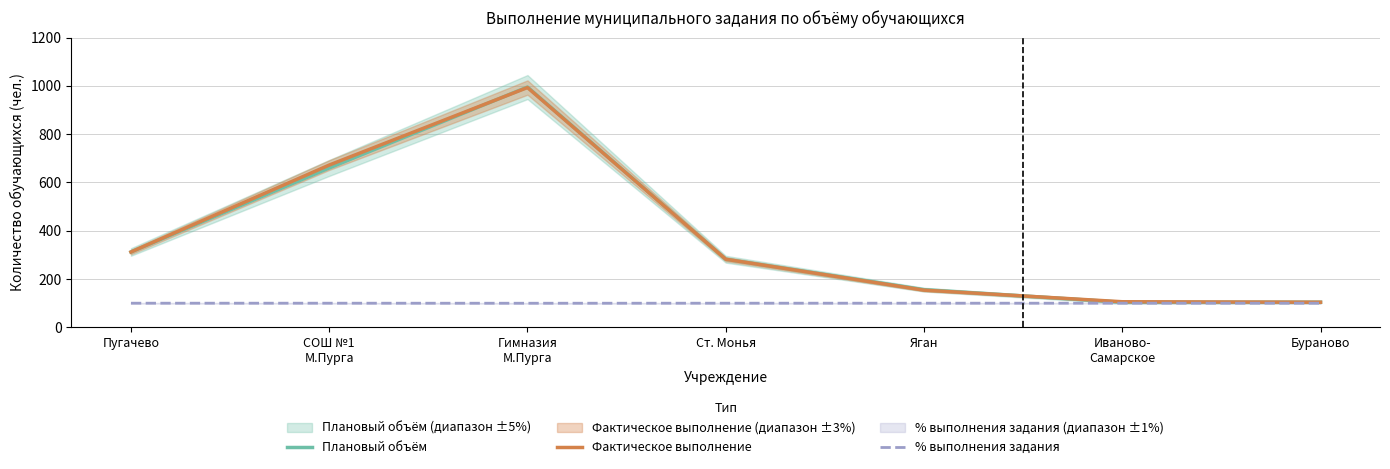

Between Ст. Монья and Бураново, which series saw the biggest shift?

Плановый объём